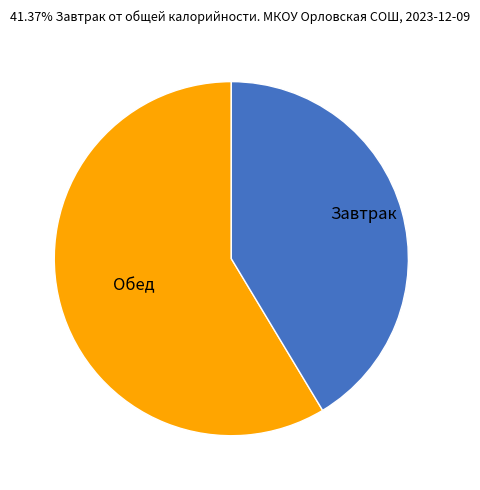

Is there a majority slice in this chart?

Yes